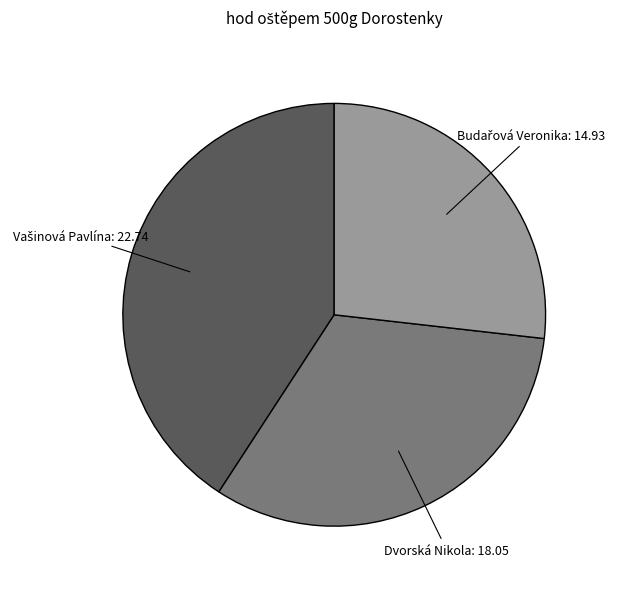

Is there a majority slice in this chart?

No